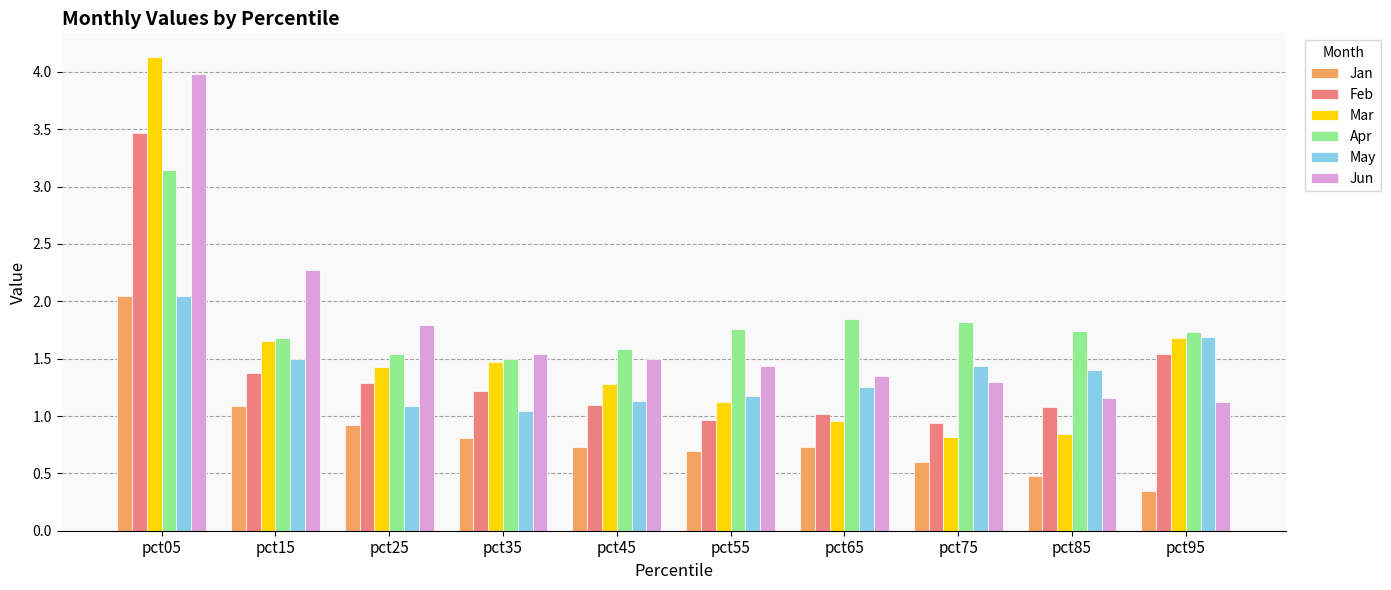

How many data points in Mar are less than 1?

3